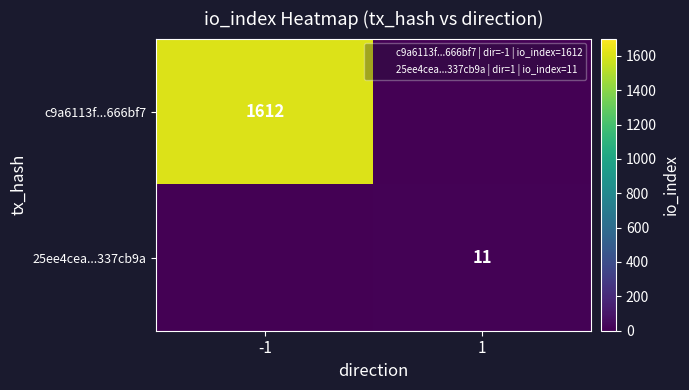

The 25ee4cea...337cb9a series shows 11 at 1. True or false?

True